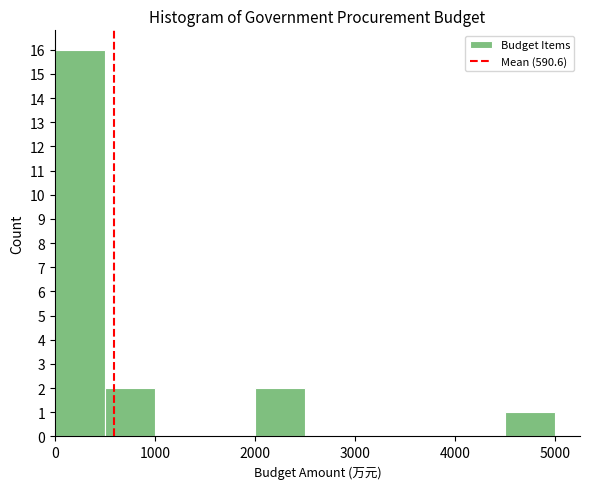

Reading left to right, transcribe this chart: for each bar, give the range it covers on the x-axis and its height. Neither the bar edges nor the heights are printed on the chart, so give them approximately, as read against the axes.

0 to 500: 16
500 to 1000: 2
1000 to 1500: 0
1500 to 2000: 0
2000 to 2500: 2
2500 to 3000: 0
3000 to 3500: 0
3500 to 4000: 0
4000 to 4500: 0
4500 to 5000: 1